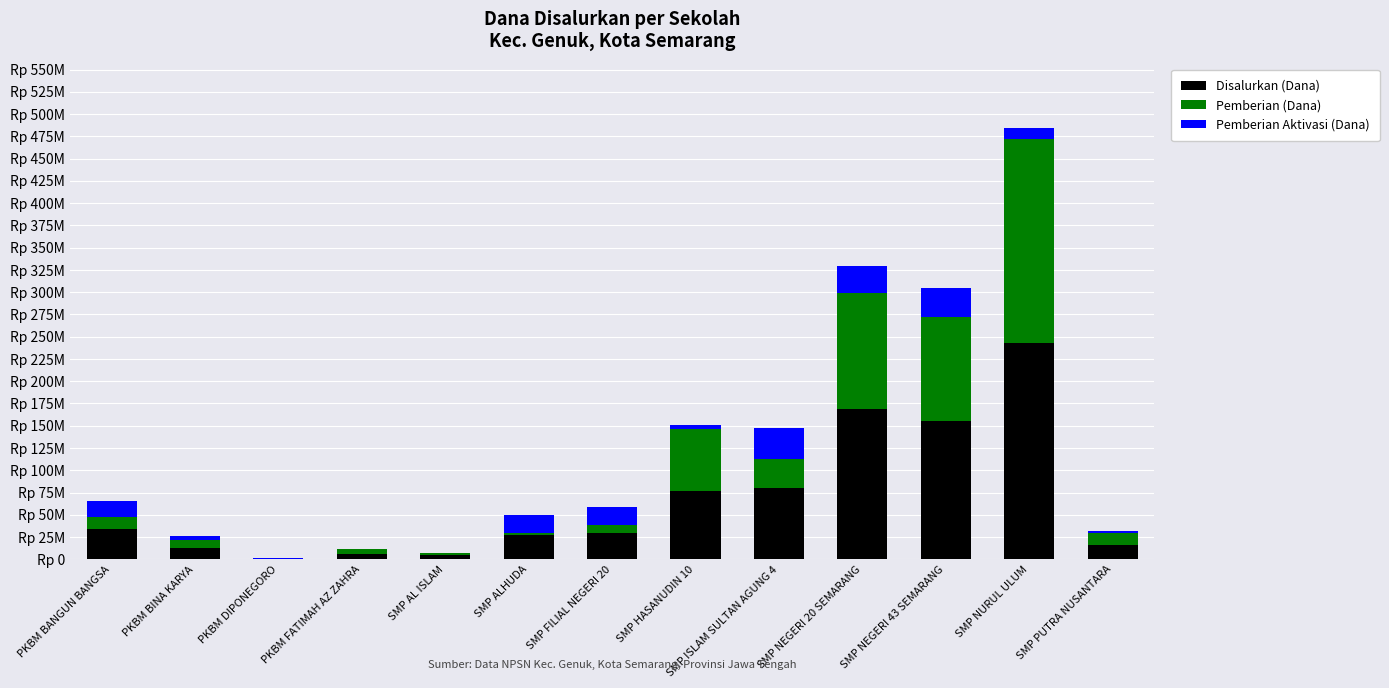

What are all the series names shown in the legend?

Disalurkan (Dana), Pemberian (Dana), Pemberian Aktivasi (Dana)